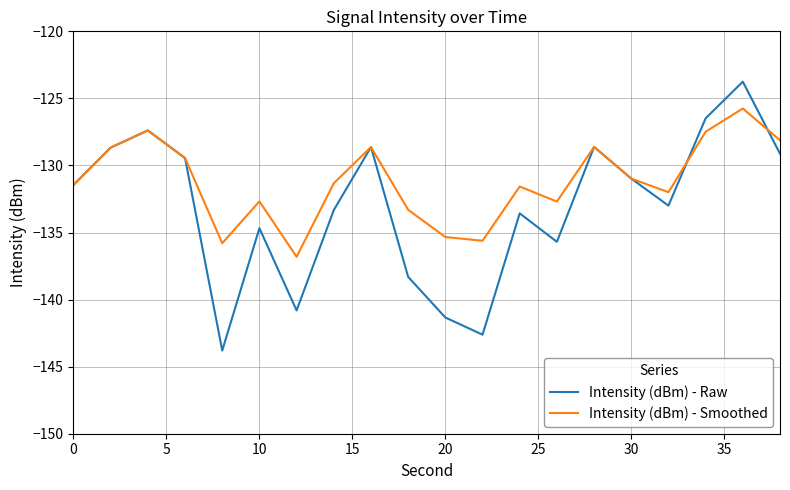

True or false: Intensity (dBm) - Smoothed and Intensity (dBm) - Raw intersect in this chart.

True